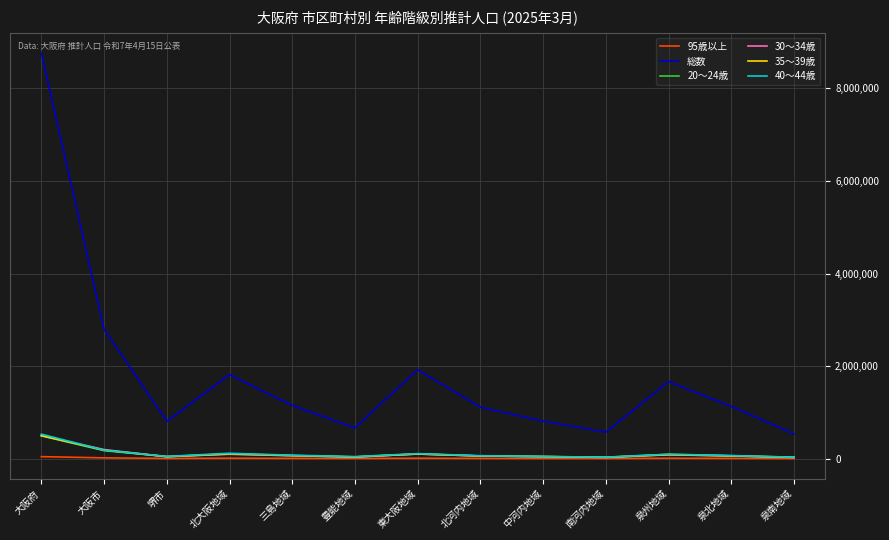

What is the smallest value displayed?

2379